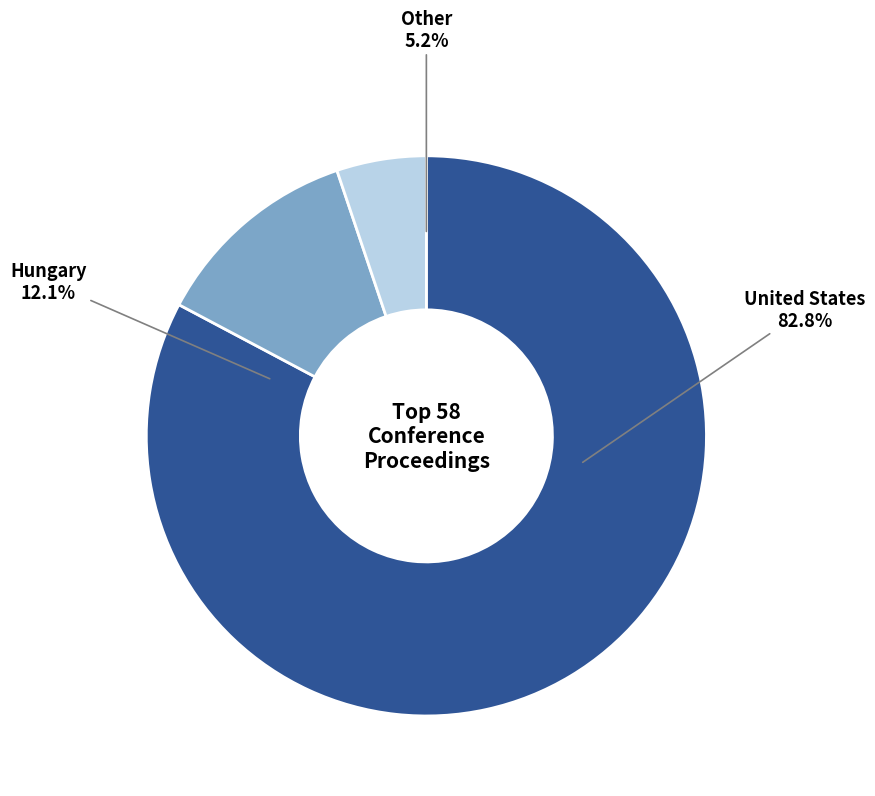

To the nearest percent, what percentage of the pie is Other?

5%